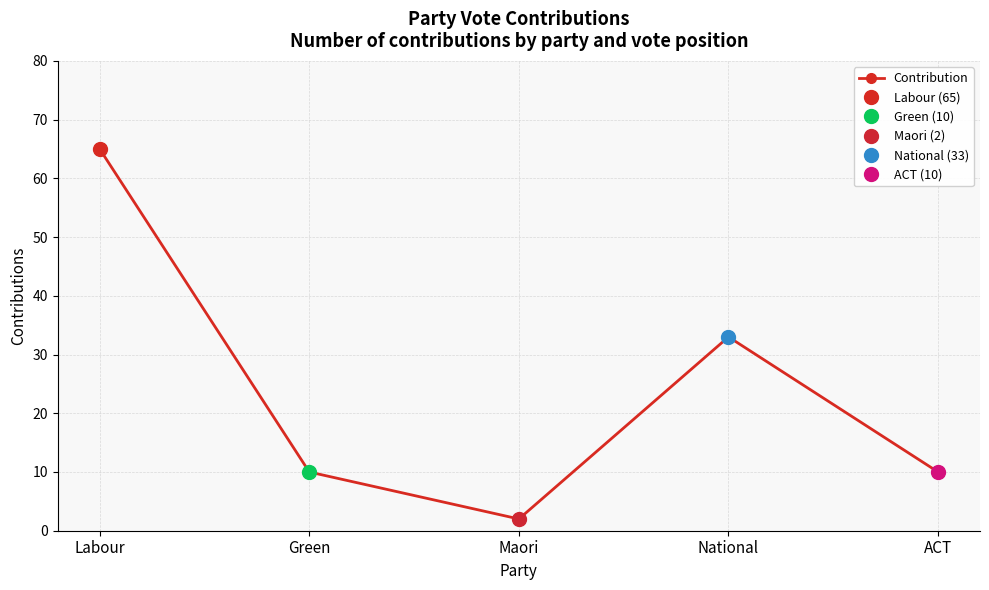

What is the ratio of the value at National to the value at Maori?

16.5